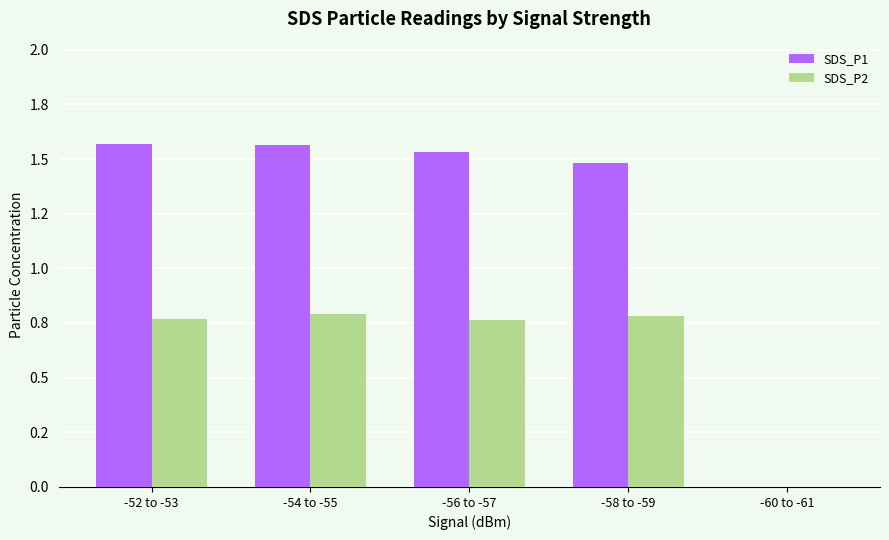

What is the sum of all SDS_P1 values?

6.1